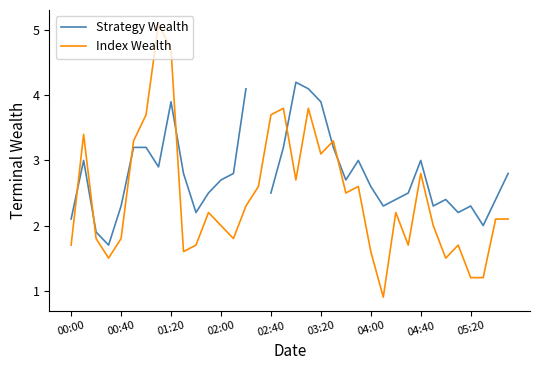

What are all the series names shown in the legend?

Strategy Wealth, Index Wealth